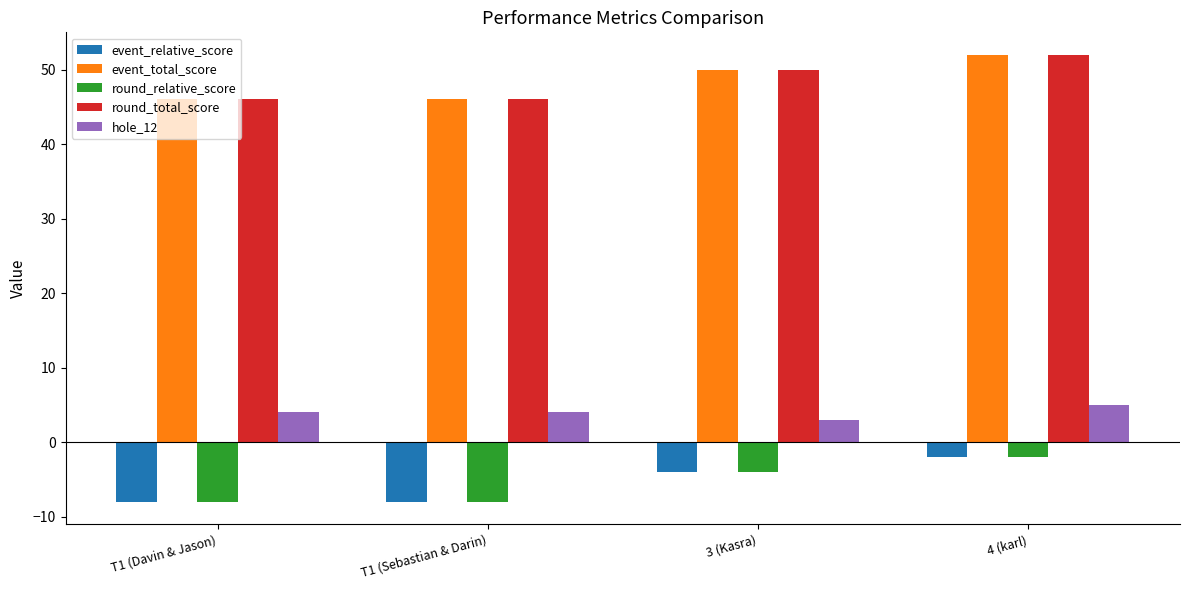

What is the sum of all event_relative_score values?

-22